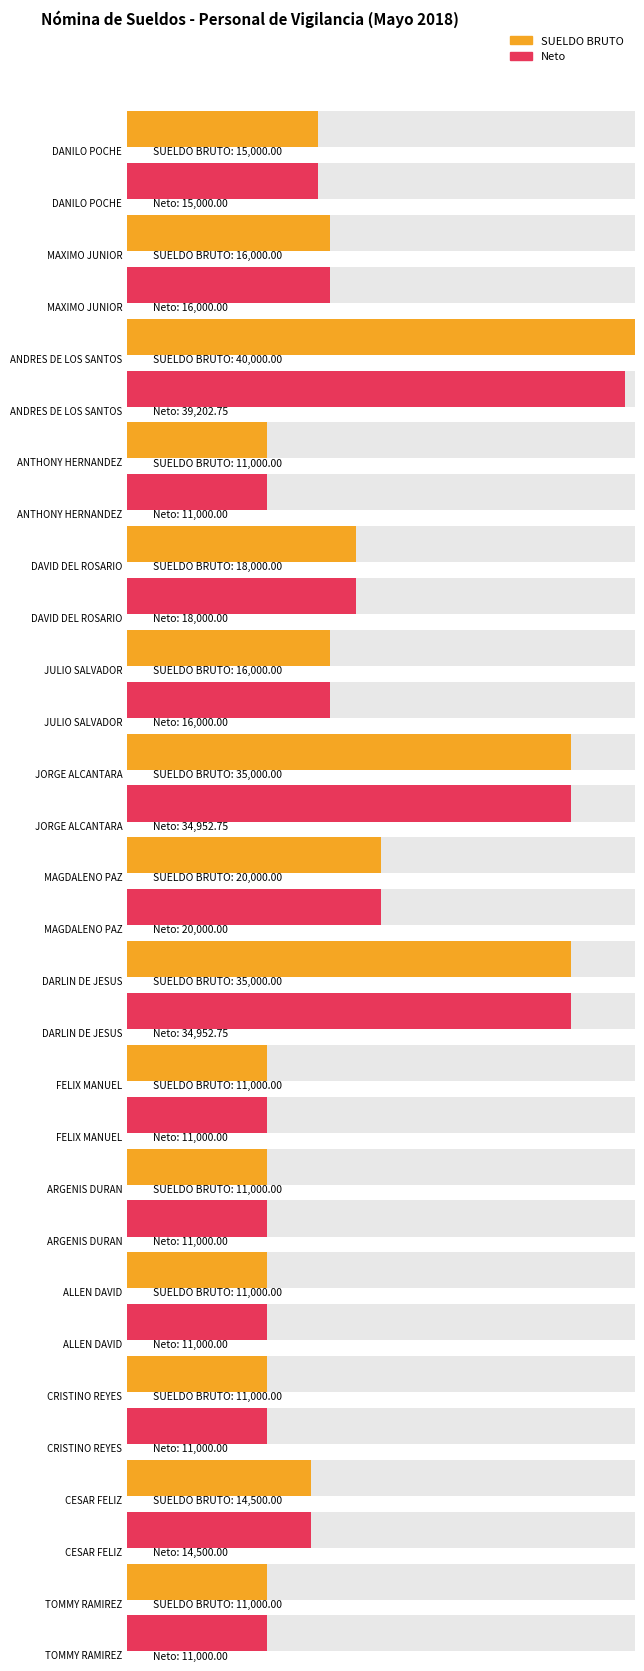

What is the value of the Neto bar at the 11th from the left?

11000.0